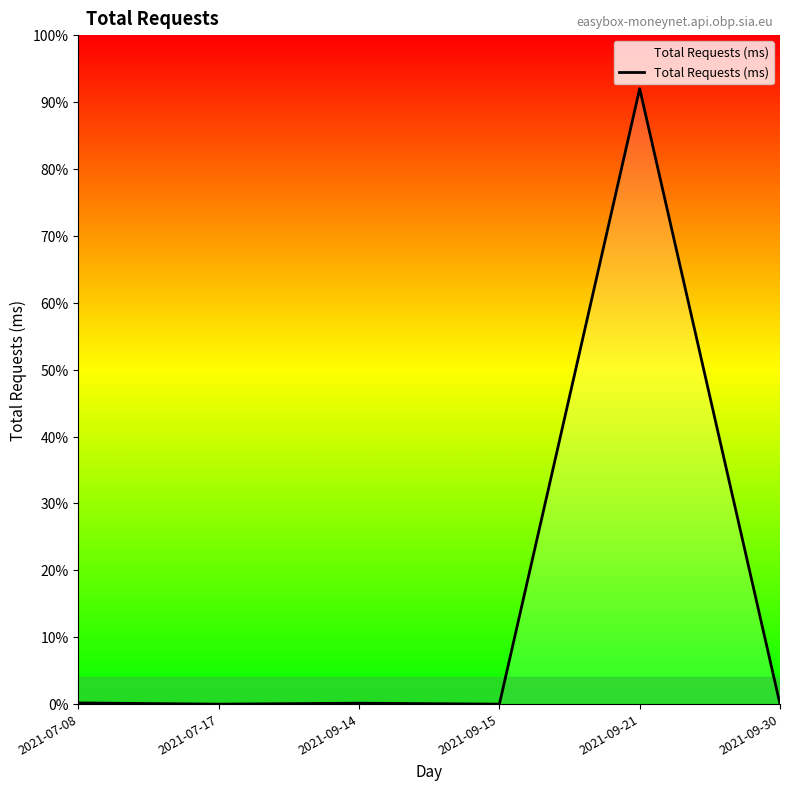

What is the sum of all values?

92.3